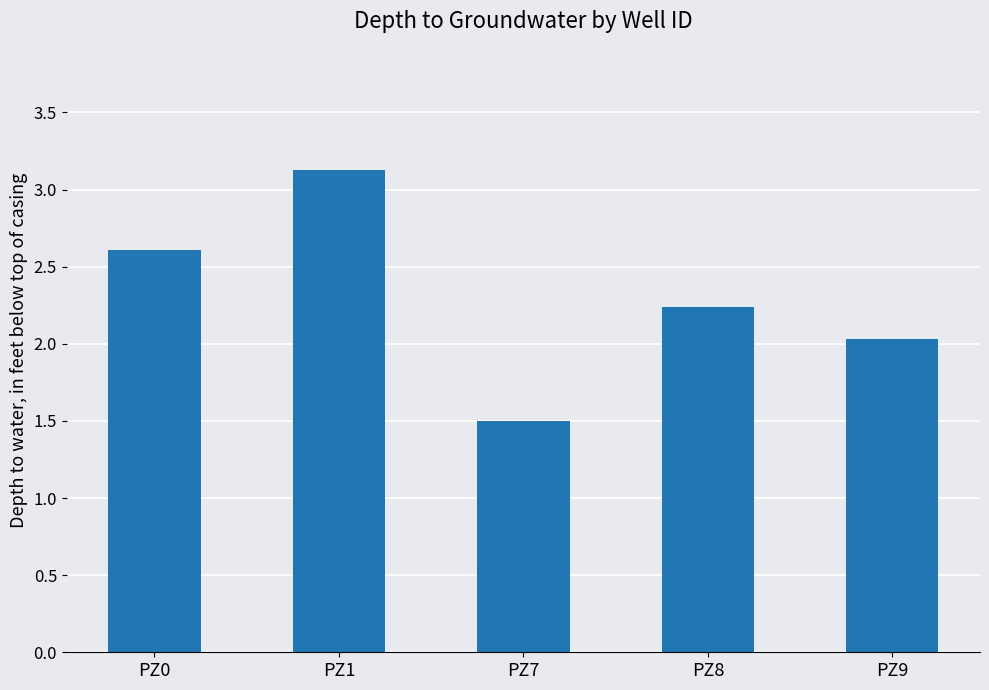

What is the ratio of the value at PZ8 to the value at PZ0?

0.9